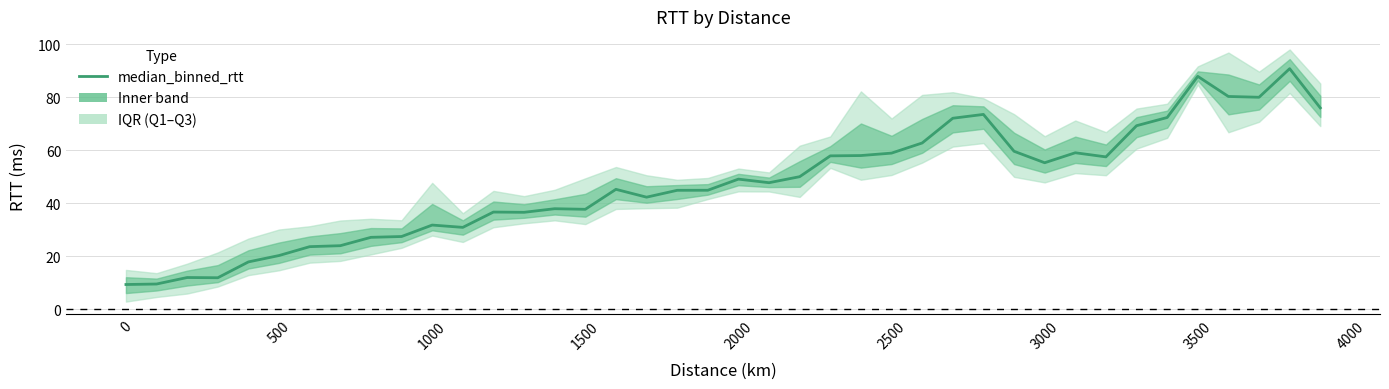

What is the greatest value displayed?

90.8